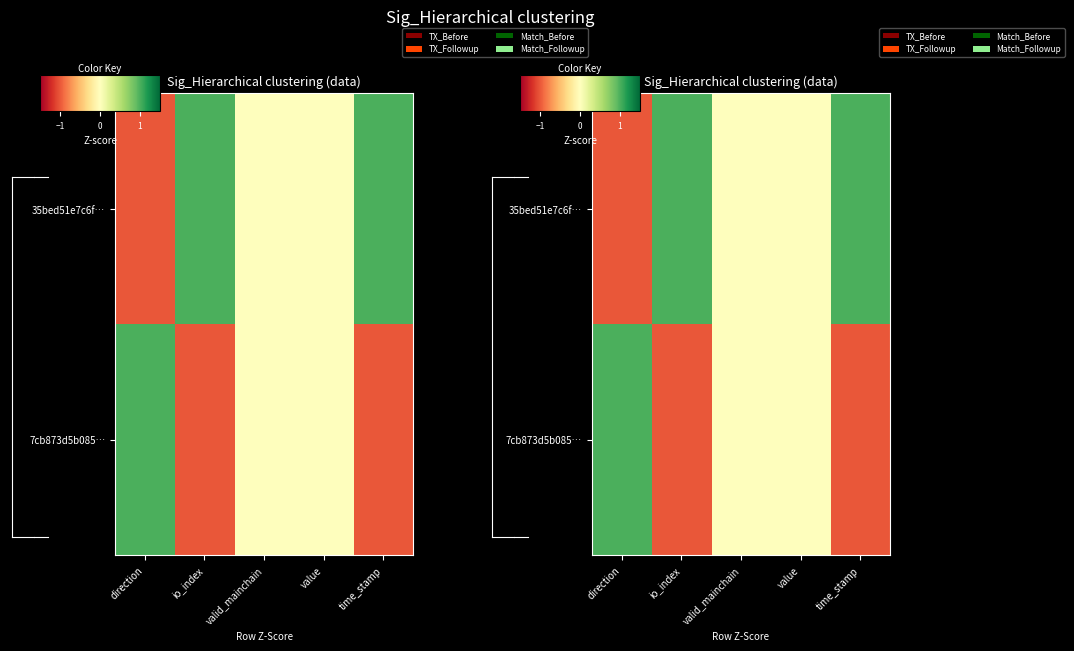

The value of 35bed51e7c6f… at time_stamp is 1. True or false?

True